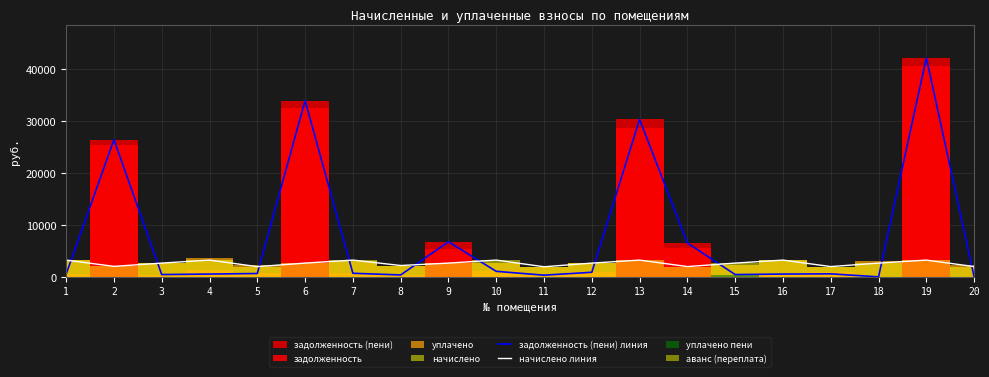

How many times do начислено линия and задолженность (пени) линия cross each other?

10